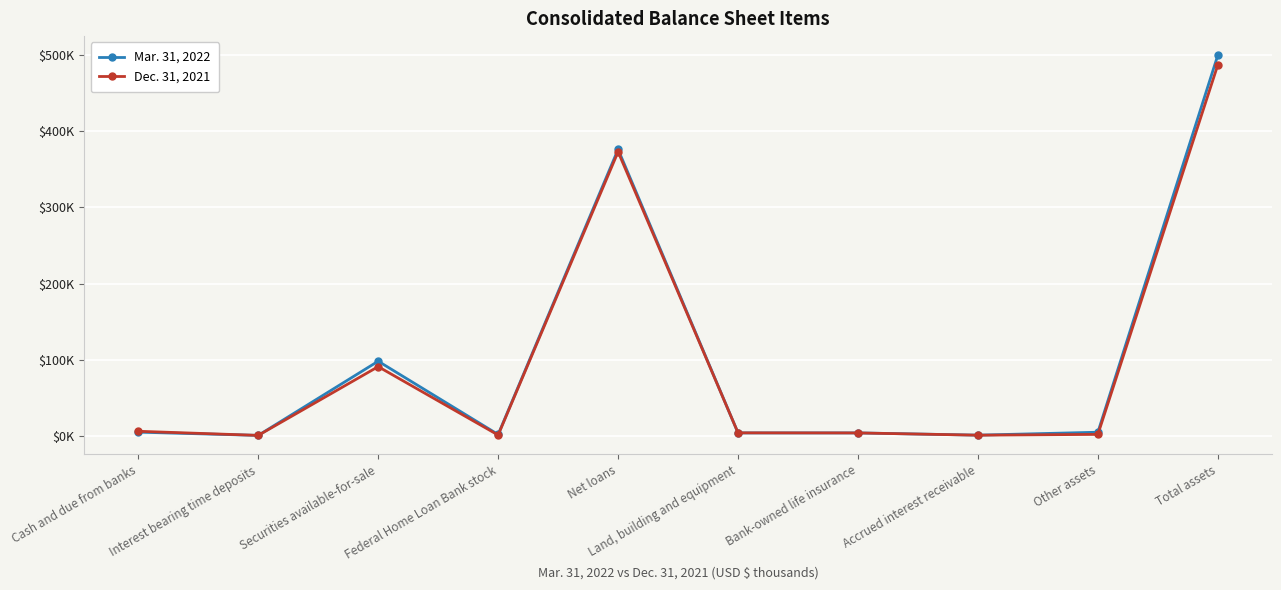

Reading left to right, list all the values displayed in this chart.

Mar. 31, 2022: Cash and due from banks=5493	Interest bearing time deposits=1245	Securities available-for-sale=98490	Federal Home Loan Bank stock=2410	Net loans=376181	Land, building and equipment=4490	Bank-owned life insurance=4481	Accrued interest receivable=1568	Other assets=5394	Total assets=499752
Dec. 31, 2021: Cash and due from banks=6638	Interest bearing time deposits=1245	Securities available-for-sale=91365	Federal Home Loan Bank stock=1688	Net loans=373051	Land, building and equipment=4566	Bank-owned life insurance=4461	Accrued interest receivable=1499	Other assets=2561	Total assets=487074